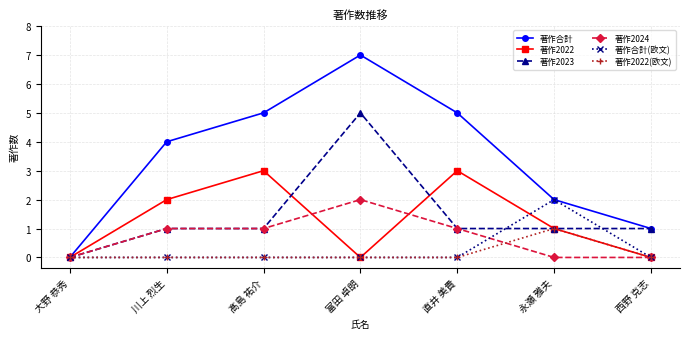

What is the label of the 7th point from the left?

西野 克志